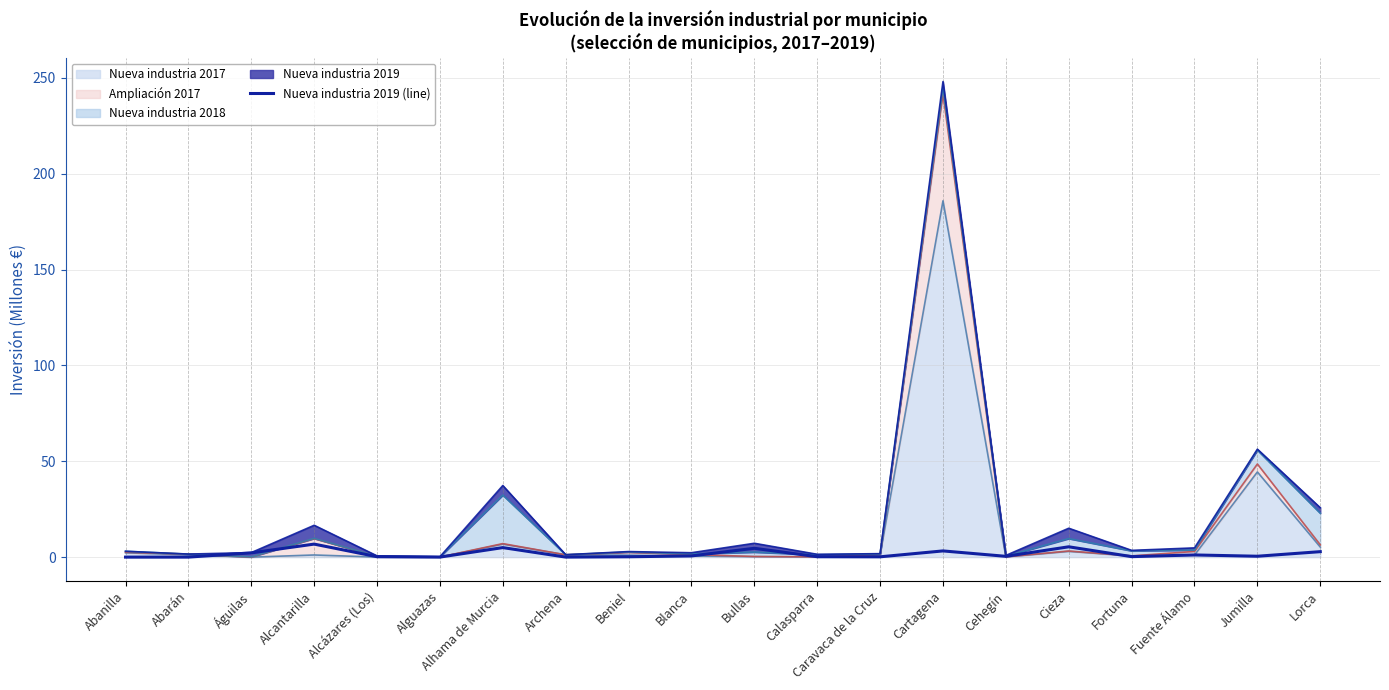

What position from the left is Bullas?

11